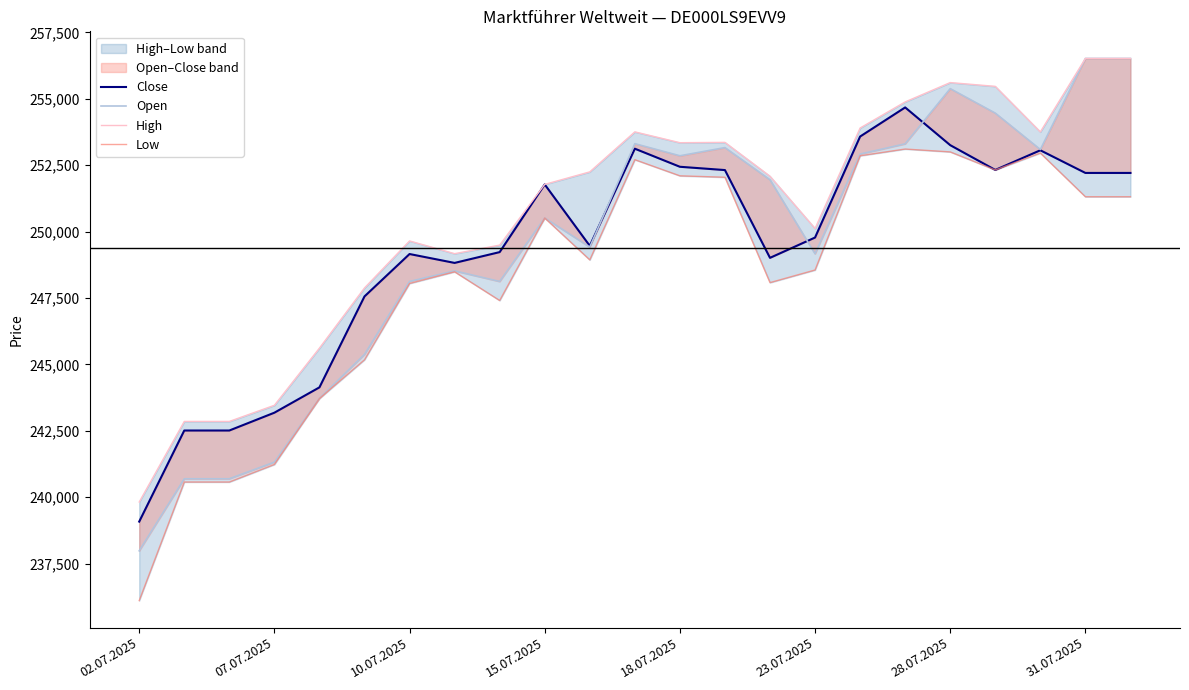

How many lines are shown in the chart?

4